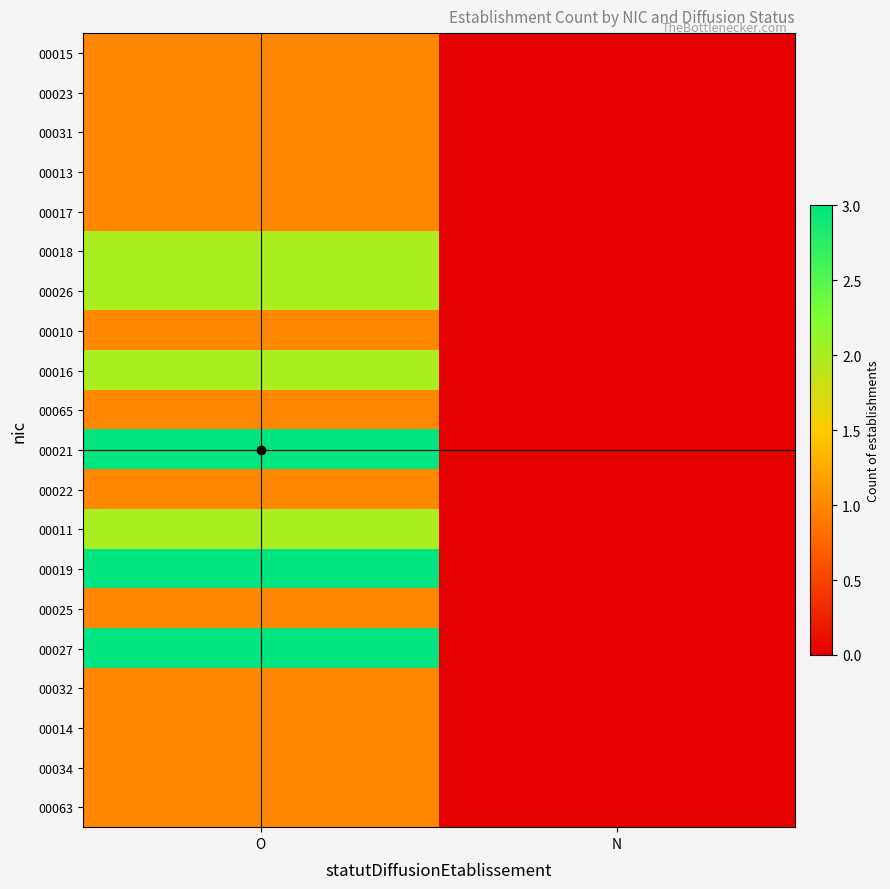

Count the number of data series in this chart.

20